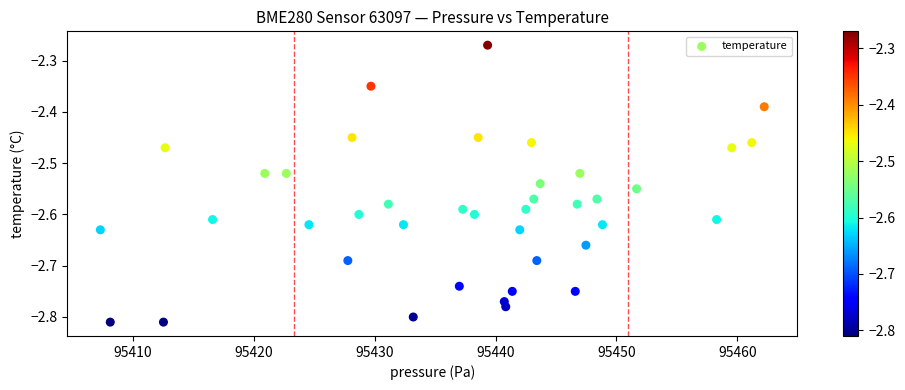

What is the range of X values (max minus min)?

54.9